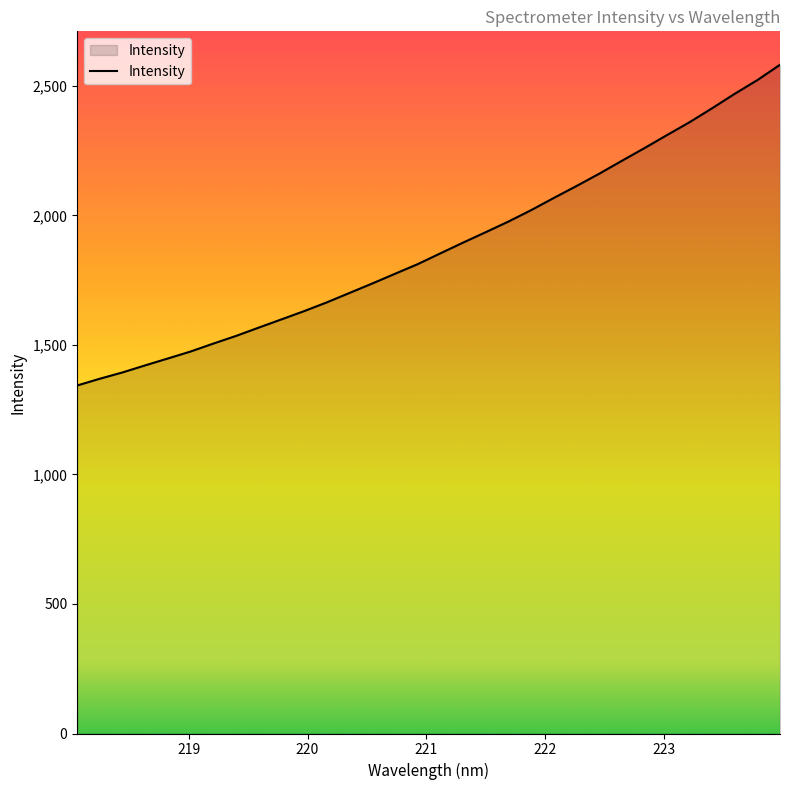

What is the greatest value displayed?

2581.5